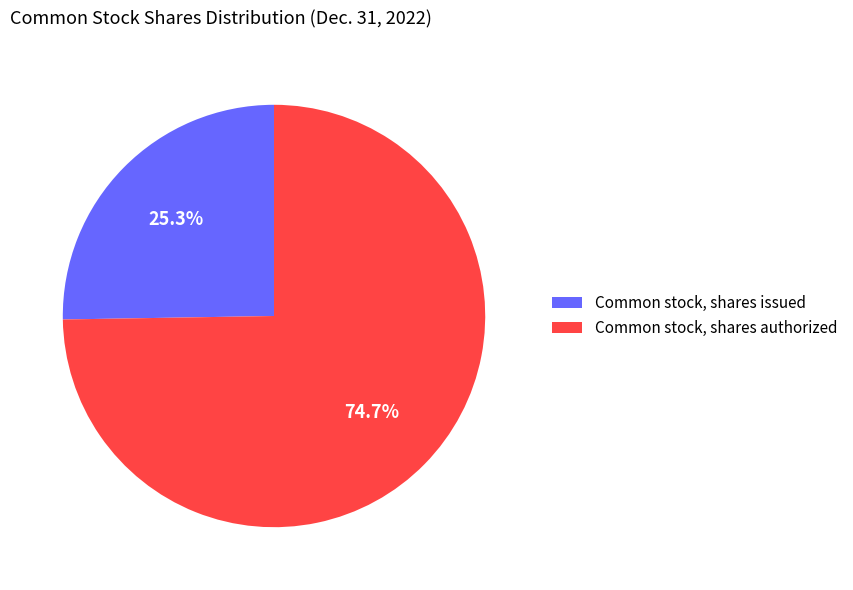

Which category has the smallest portion of the pie?

Common stock, shares issued